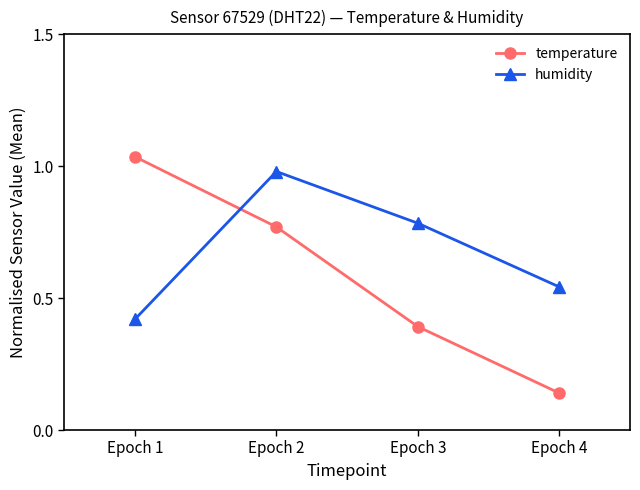

How many lines are shown in the chart?

2